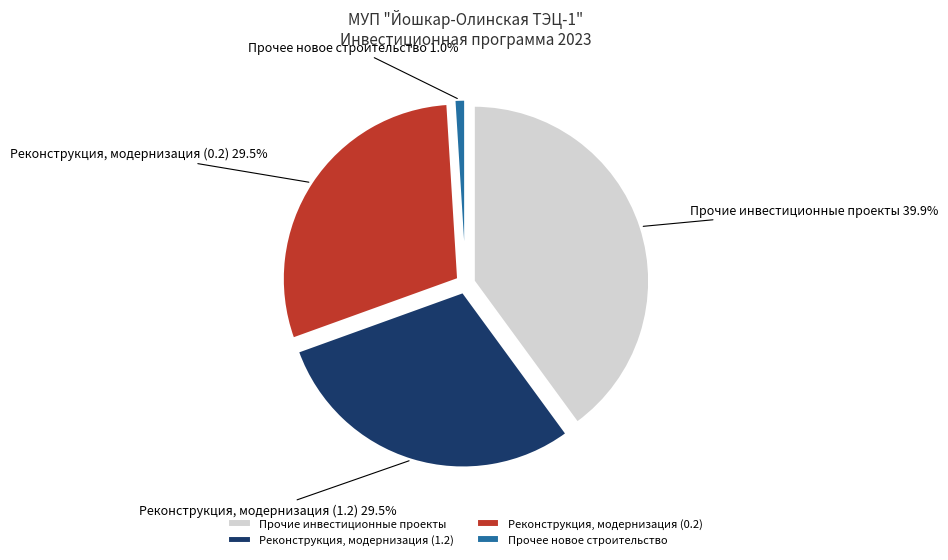

What portion of the pie excludes Прочие инвестиционные проекты?

60.1%